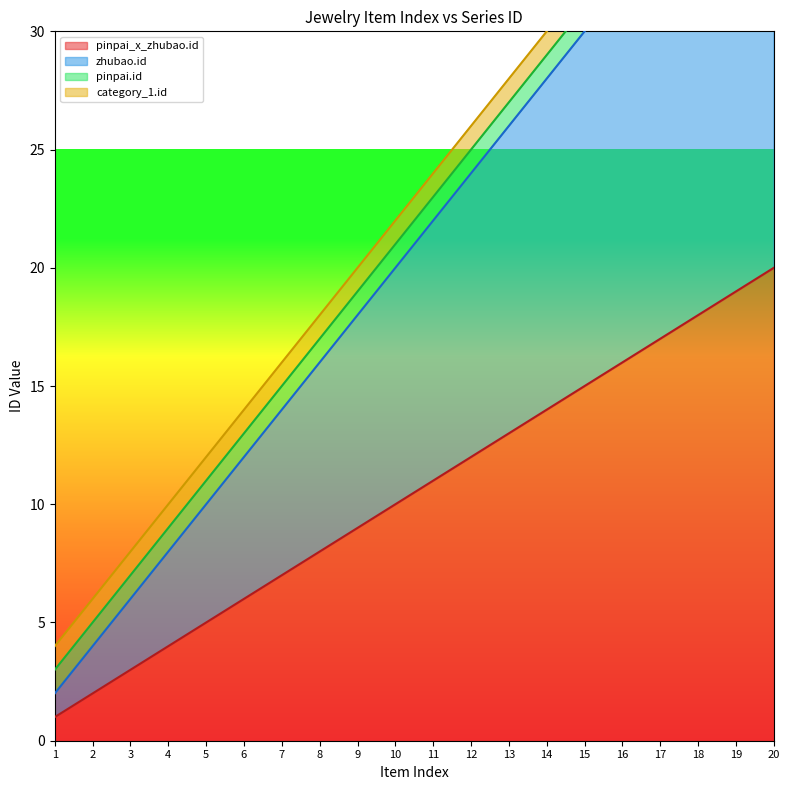

True or false: zhubao.id has more than 1 points higher than both neighbors.

False